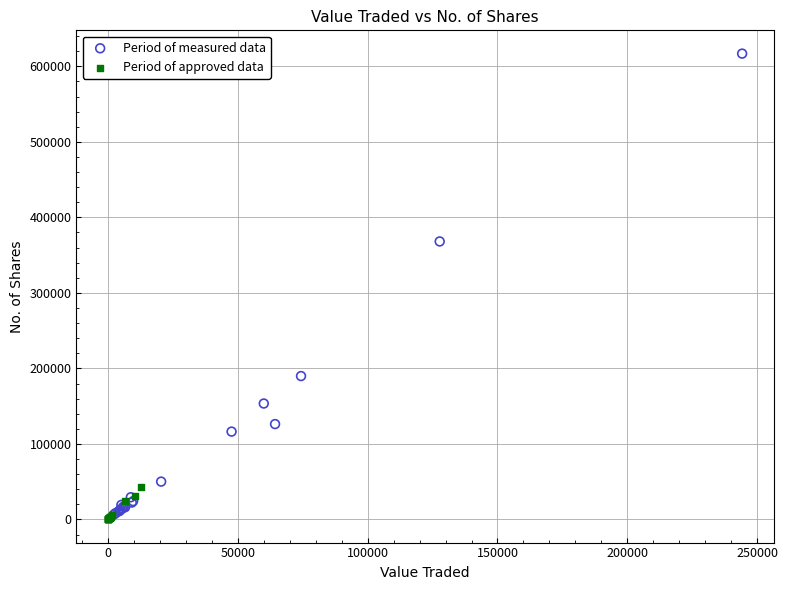

Which series contains the lowest Y value?

Period of approved data